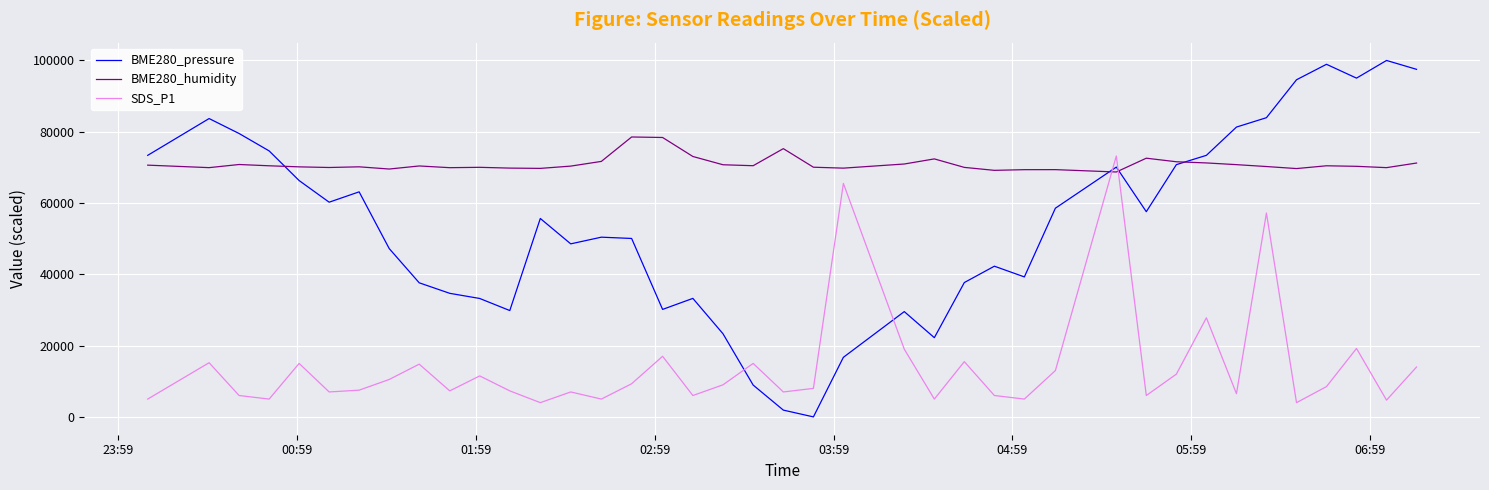

List the series in order of their peak value, lowest first.

SDS_P1, BME280_humidity, BME280_pressure